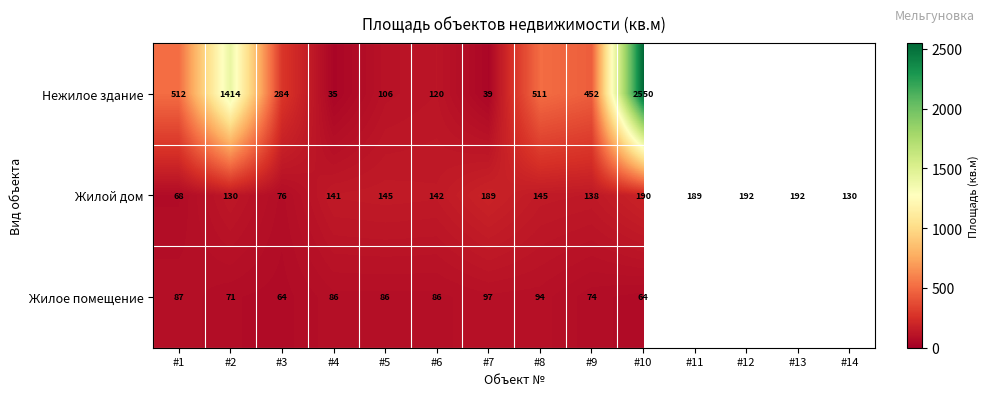

Count the number of data series in this chart.

3